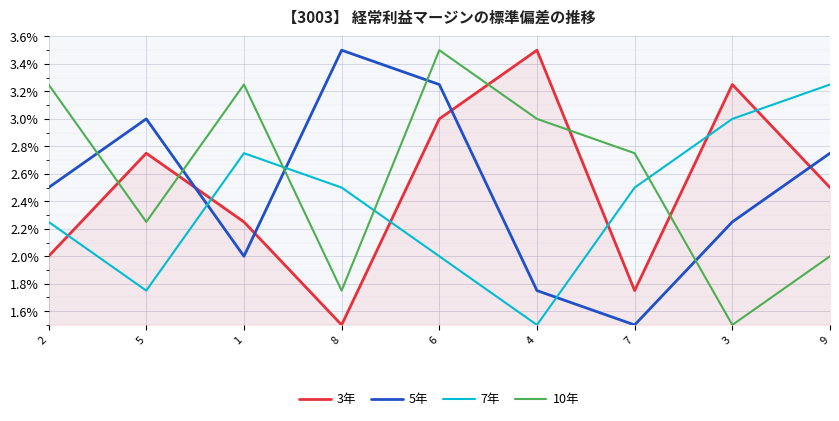

List the labels in order of 7年 value, largest first.

9, 3, 1, 8, 7, 2, 6, 5, 4